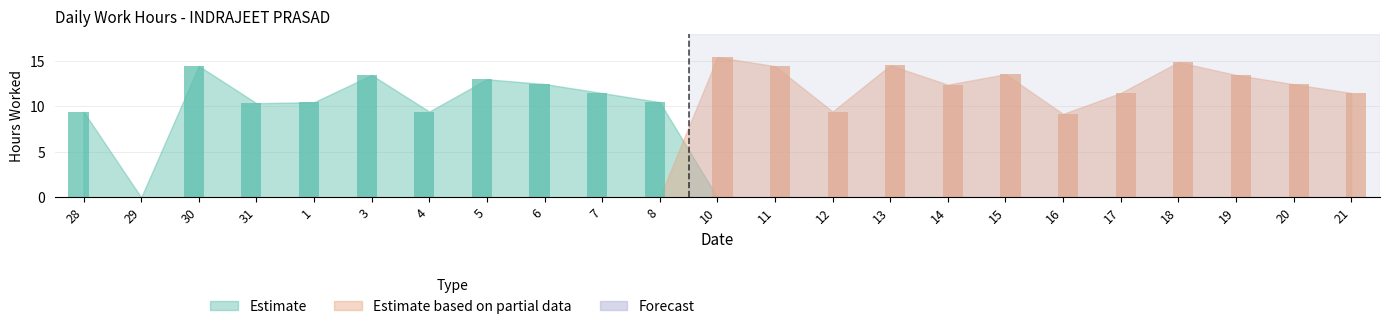

Reading left to right, transcribe all the data shown in this chart.

Estimate: 28=9.4	29=0.0	30=14.5	31=10.4	1=10.5	3=13.5	4=9.4	5=13.0	6=12.5	7=11.5	8=10.5	10=0.0	11=0.0	12=0.0	13=0.0	14=0.0	15=0.0	16=0.0	17=0.0	18=0.0	19=0.0	20=0.0	21=0.0
Estimate based on partial data: 28=0.0	29=0.0	30=0.0	31=0.0	1=0.0	3=0.0	4=0.0	5=0.0	6=0.0	7=0.0	8=0.0	10=15.4	11=14.4	12=9.4	13=14.5	14=12.4	15=13.6	16=9.2	17=11.5	18=14.9	19=13.5	20=12.4	21=11.5
Forecast: 28=0.0	29=0.0	30=0.0	31=0.0	1=0.0	3=0.0	4=0.0	5=0.0	6=0.0	7=0.0	8=0.0	10=0.0	11=0.0	12=0.0	13=0.0	14=0.0	15=0.0	16=0.0	17=0.0	18=0.0	19=0.0	20=0.0	21=0.0